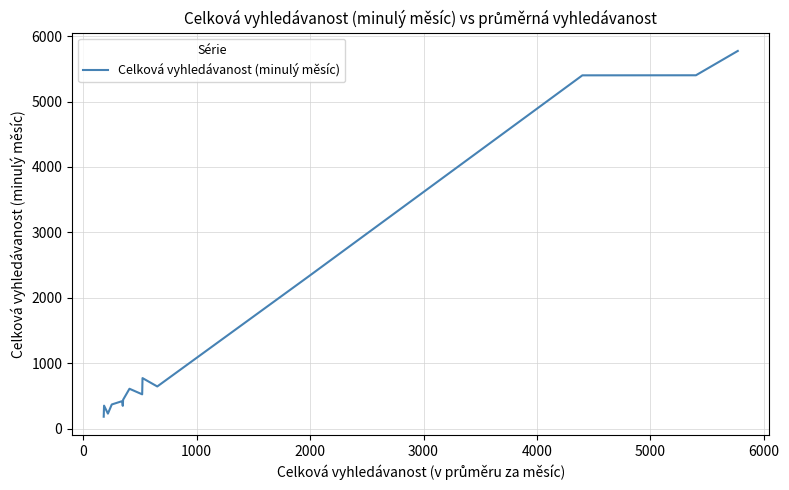

What is the smallest value displayed?

183